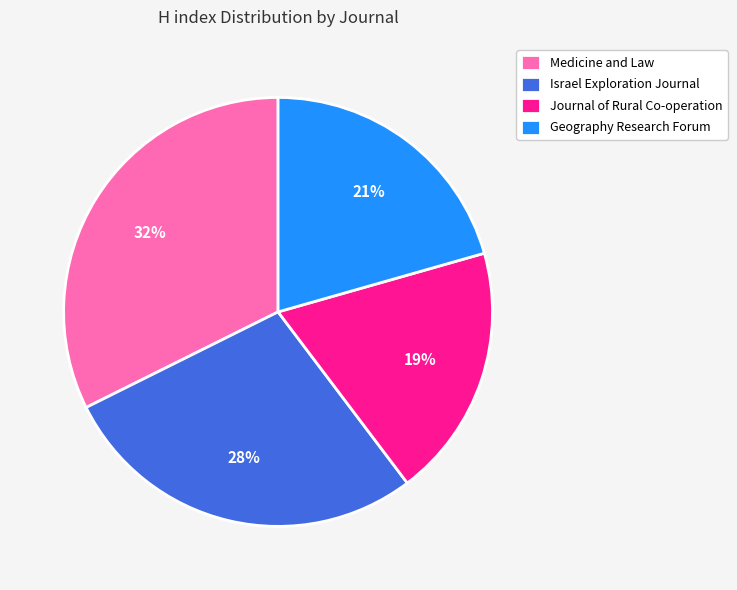

Do Israel Exploration Journal and Geography Research Forum together represent more than half of the pie?

No